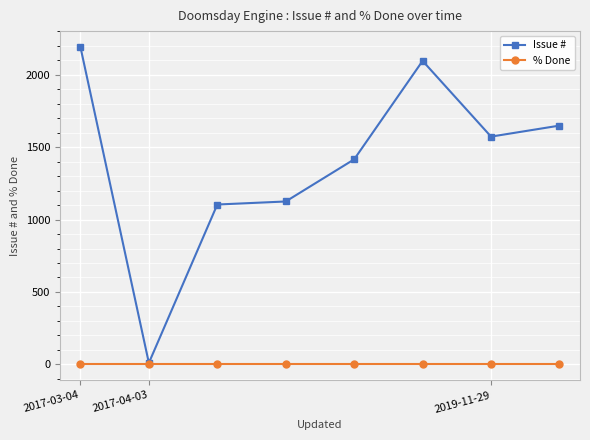

What is the difference between the maximum and minimum values in the Issue # series?

2182